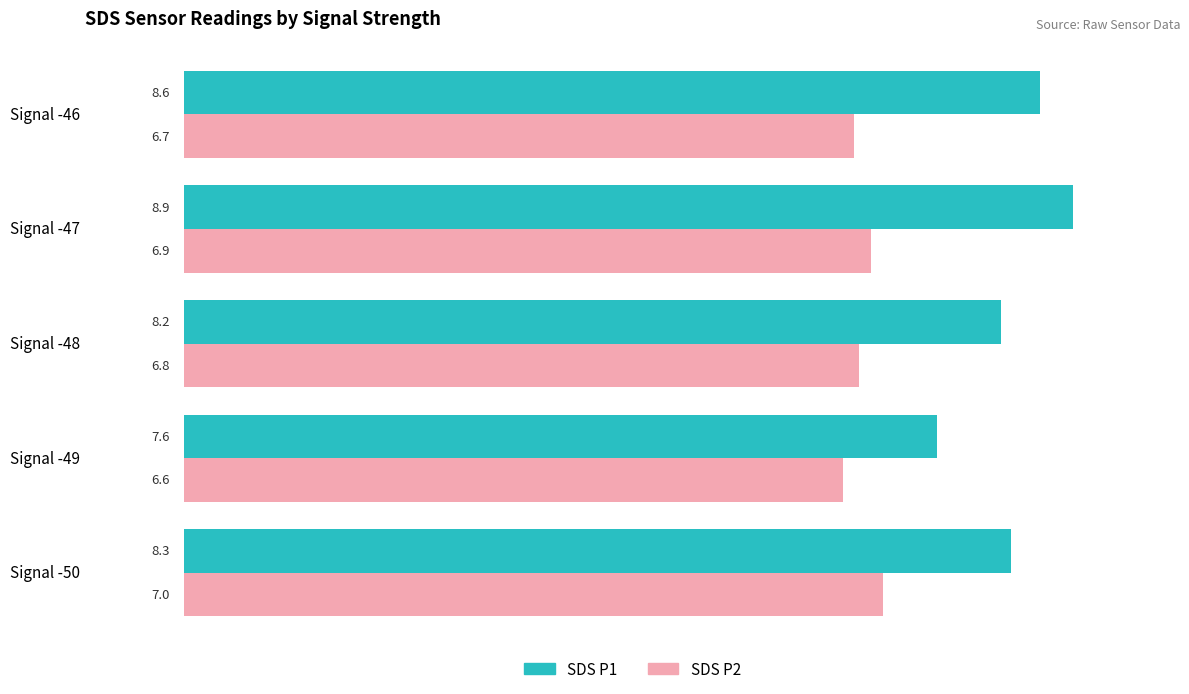

What is the difference between the SDS P1 values at Signal -46 and Signal -47?

0.3